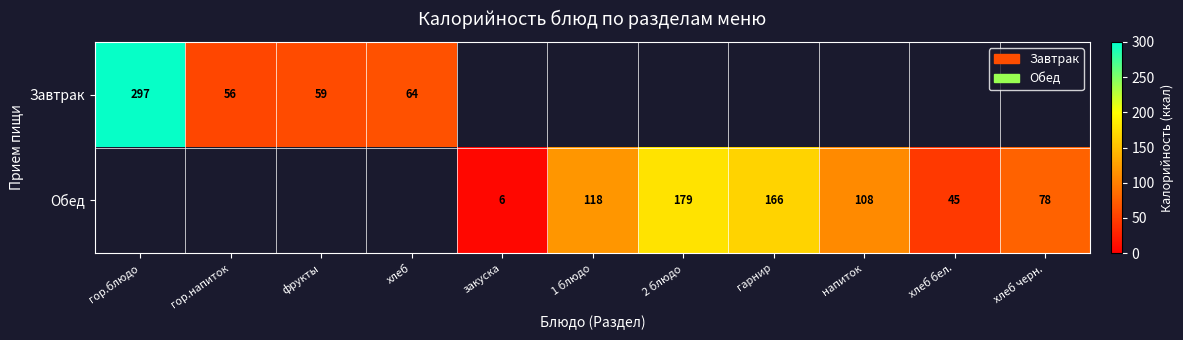

True or false: Обед has a value of 67 at хлеб бел..

False